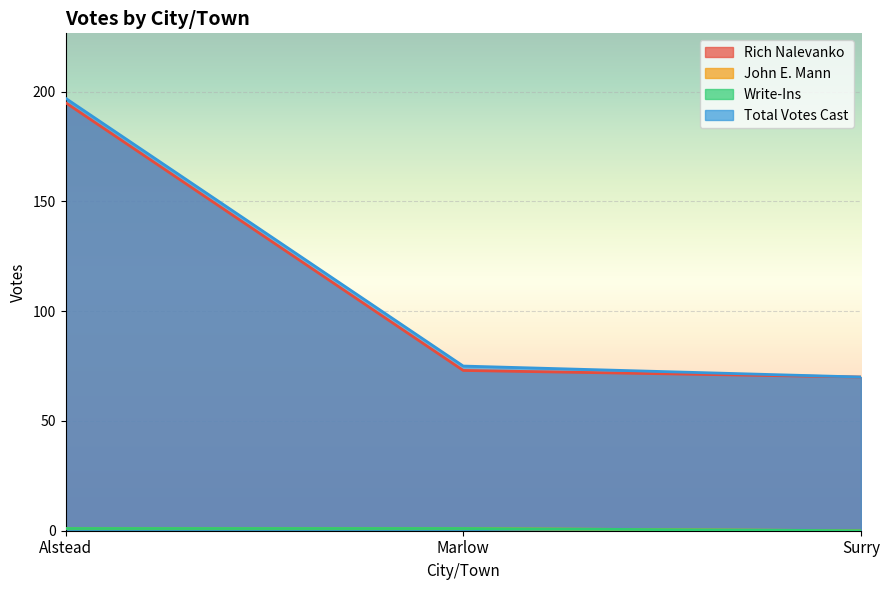

Which series changed the most between Marlow and Surry?

Total Votes Cast